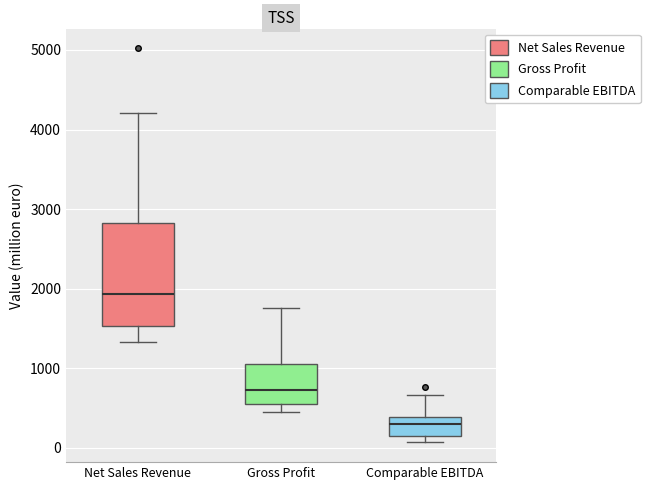

Reading left to right, read every box against the y-axis: the position of its median line, the range the box covers, and the ends of its whiskers. The values are not printed on the chart, so give them approximately, as read against the axis.

Net Sales Revenue: median 1900, box 1500 to 2800, whiskers 1300 to 4200
Gross Profit: median 700, box 500 to 1000, whiskers 500 (just below the box's lower edge) to 1800
Comparable EBITDA: median 300, box 200 to 400, whiskers 100 to 700